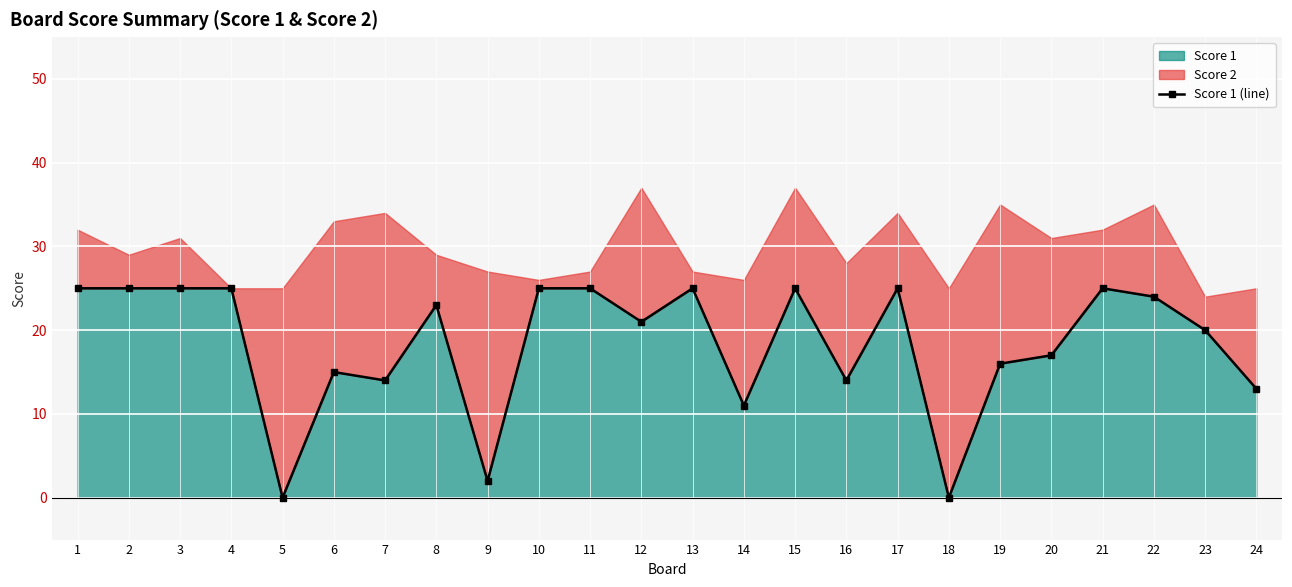

Where is the data nearest to the value 12?

14